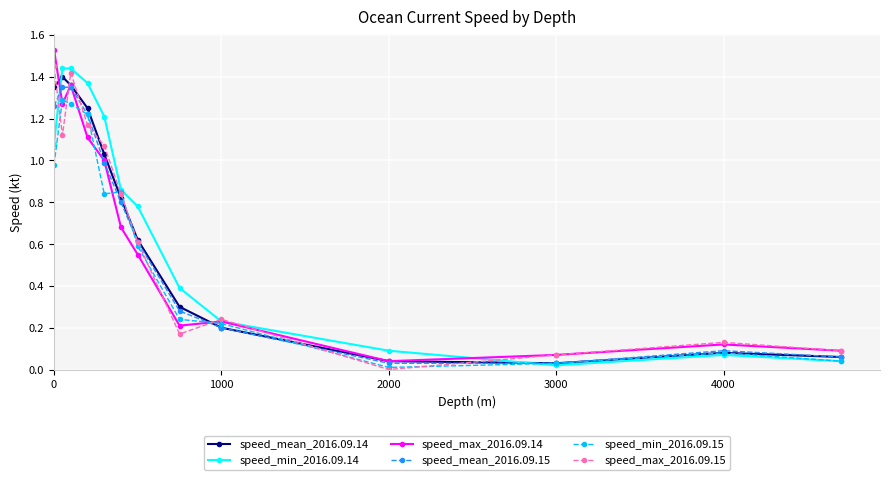

In speed_min_2016.09.14, how many points are lower than both neighbors (excluding endpoints)?

1